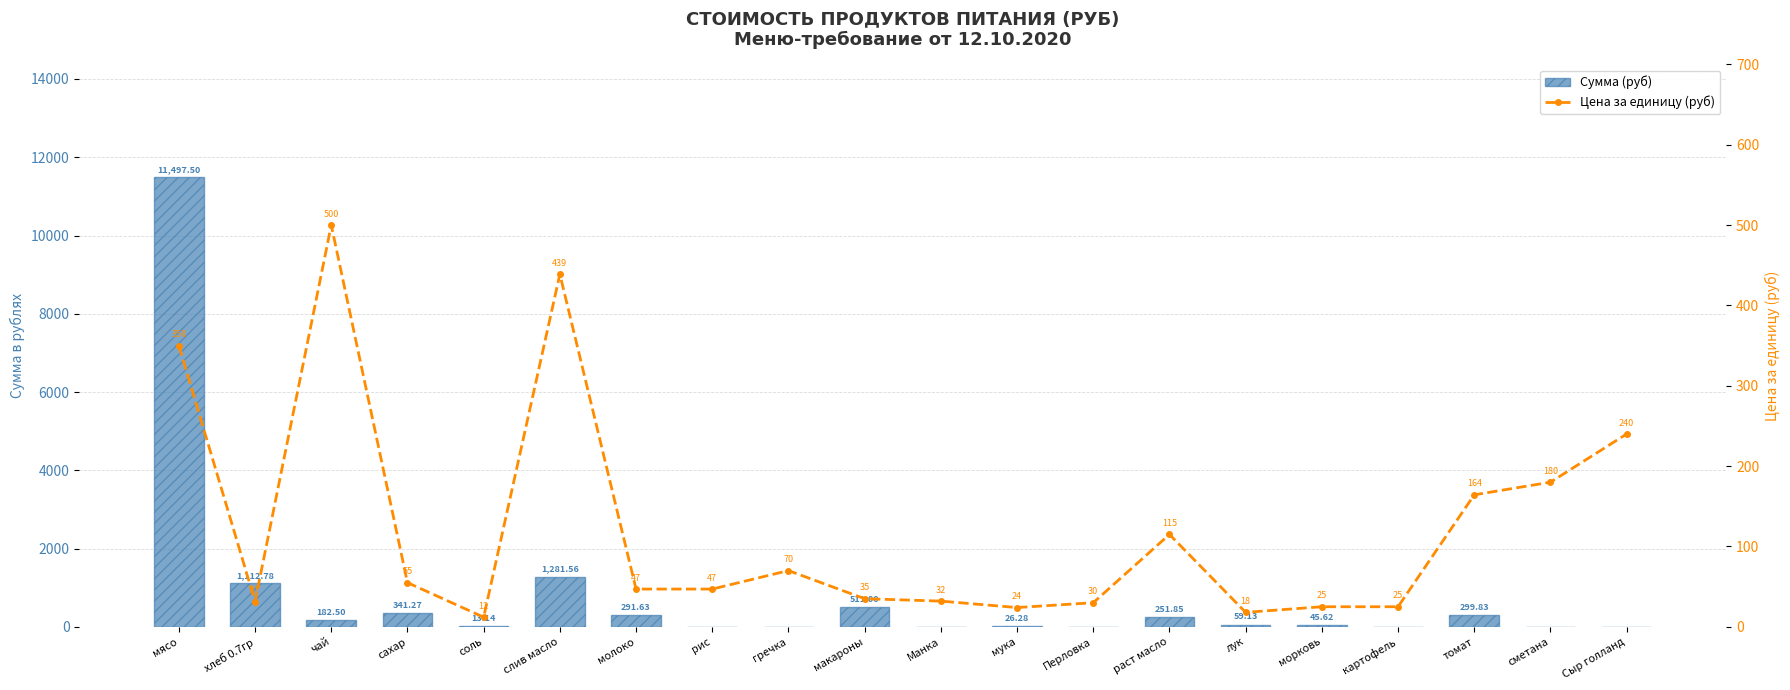

How many values in the Цена за единицу (руб) series are below 47?

9